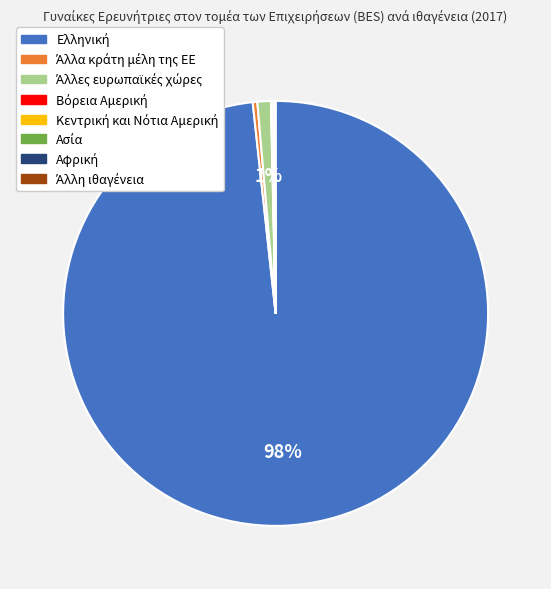

To the nearest percent, what is the average slice percentage?

12%